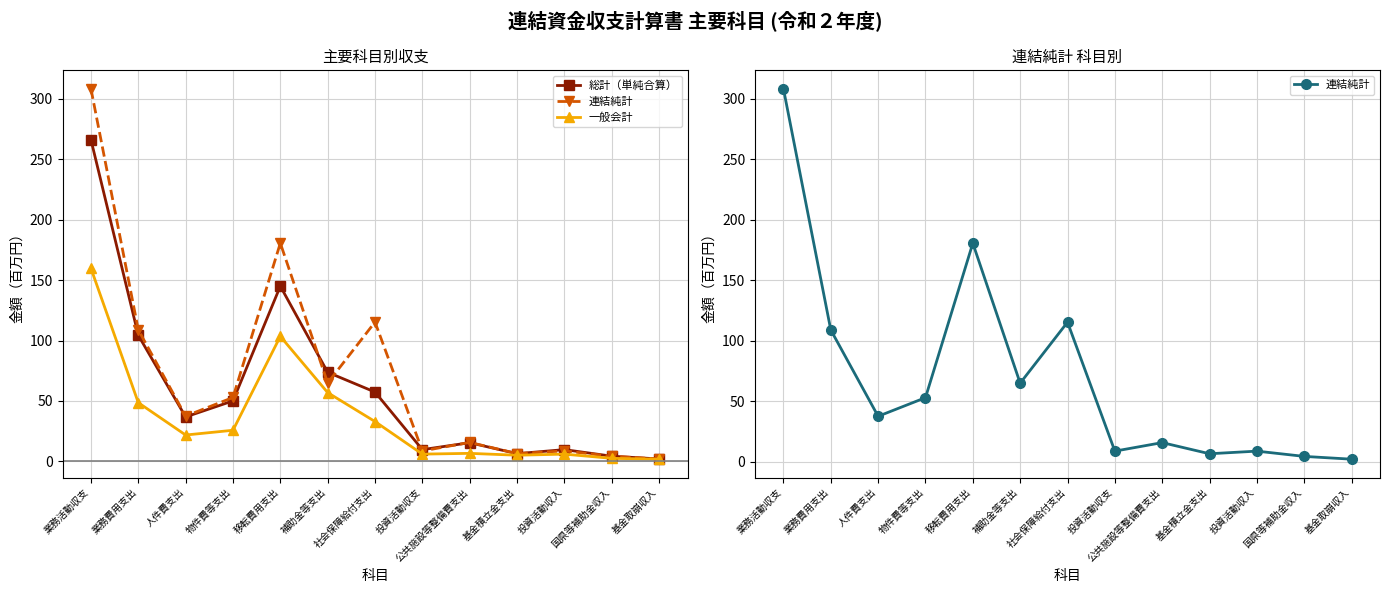

Which has a higher value, 社会保障給付支出 or 投資活動収支?

社会保障給付支出